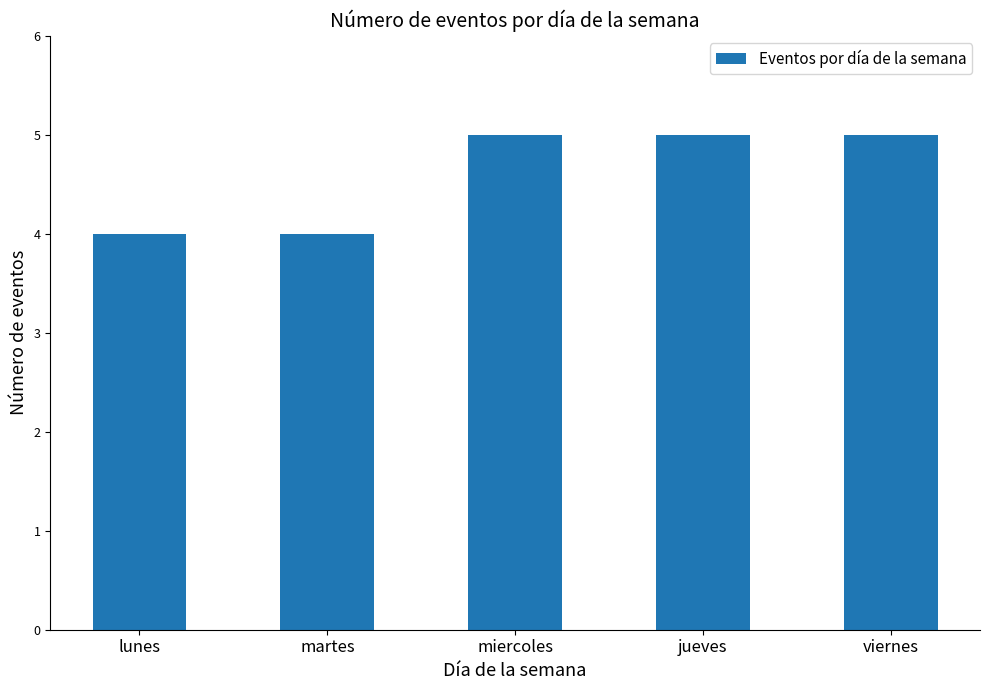

How many bars are there in total?

5